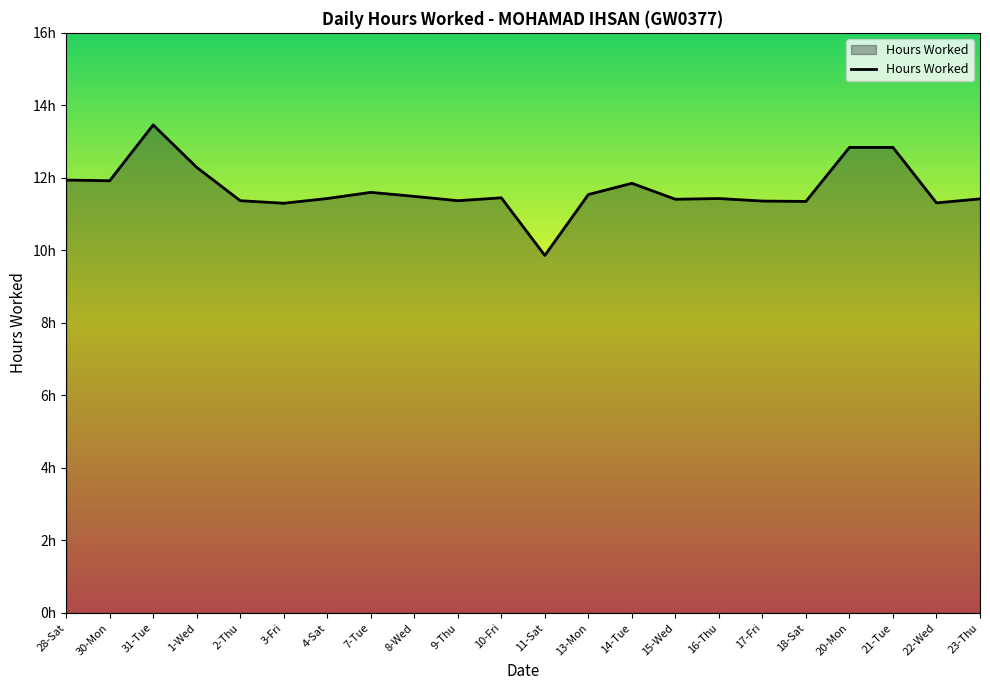

Does the chart display data point markers on the line(s)?

No